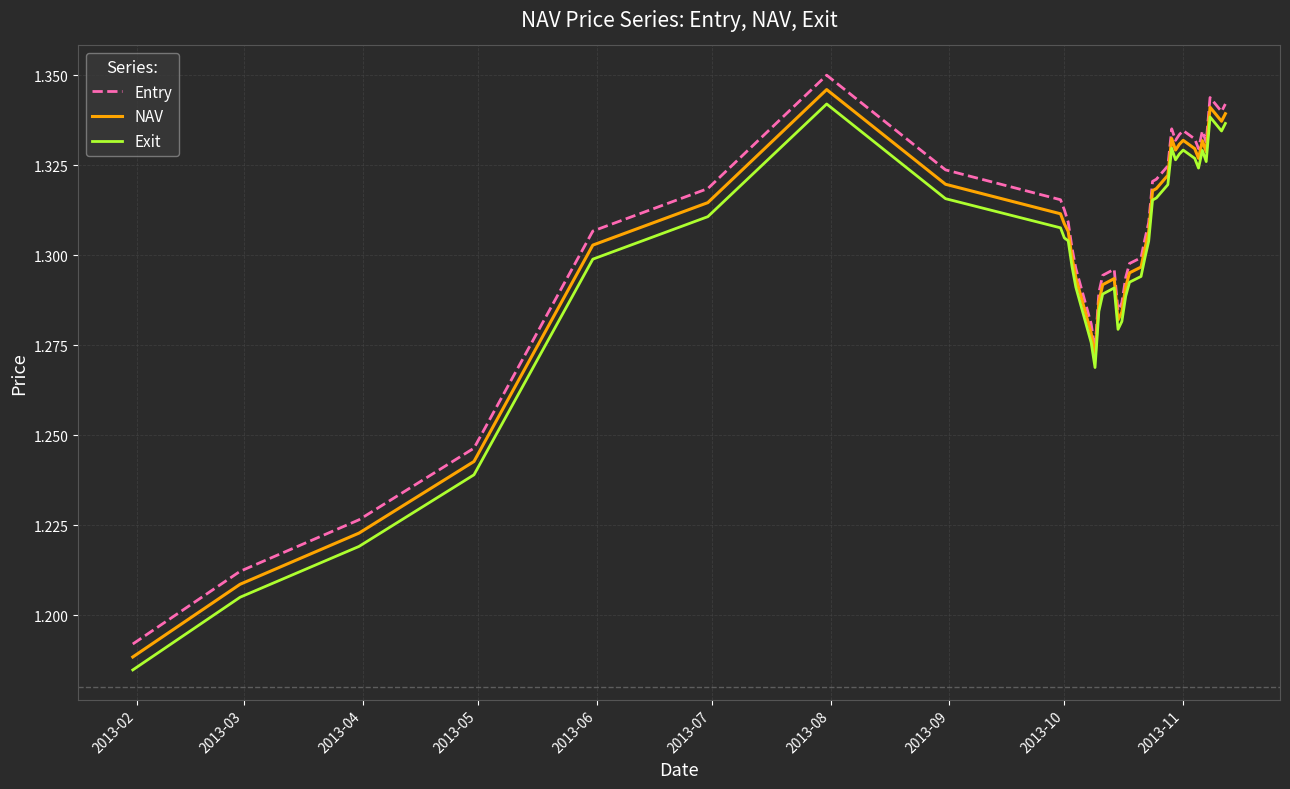

True or false: Entry and Exit intersect in this chart.

False